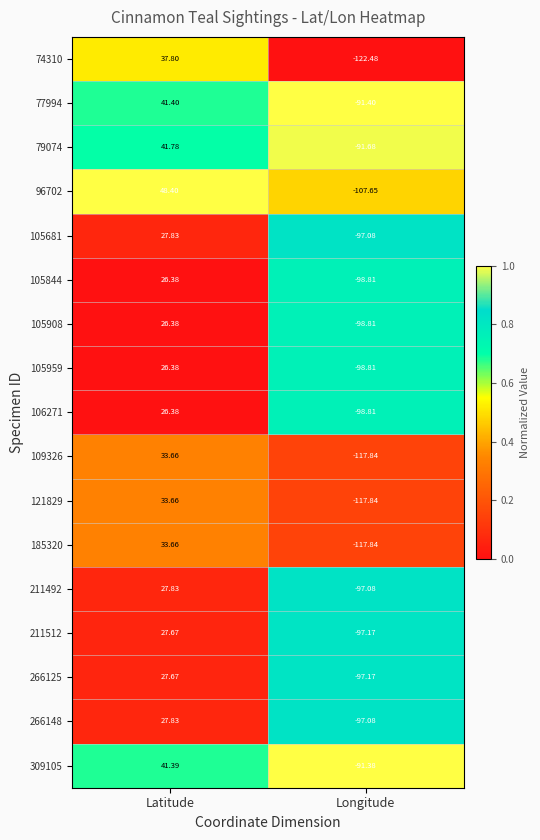

At which label is 121829 closest to -42?

Latitude